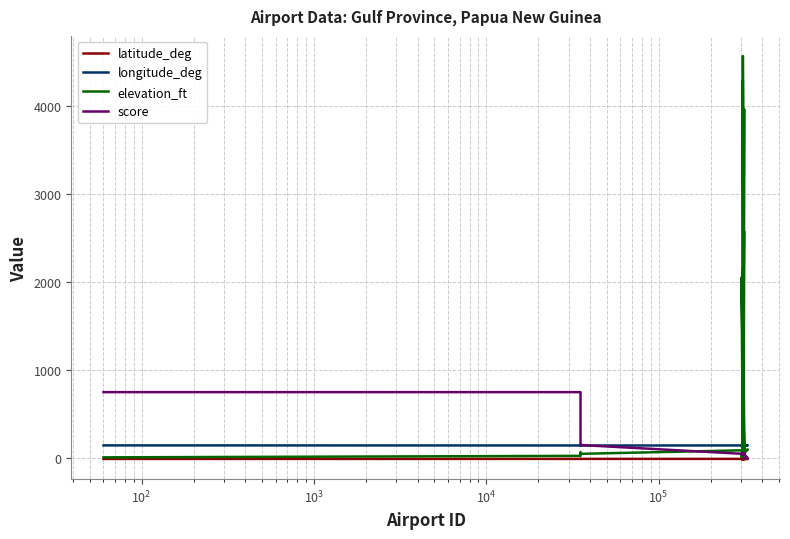

True or false: score has a value of 19.7 at $\mathdefault{10^{7}}$.

False